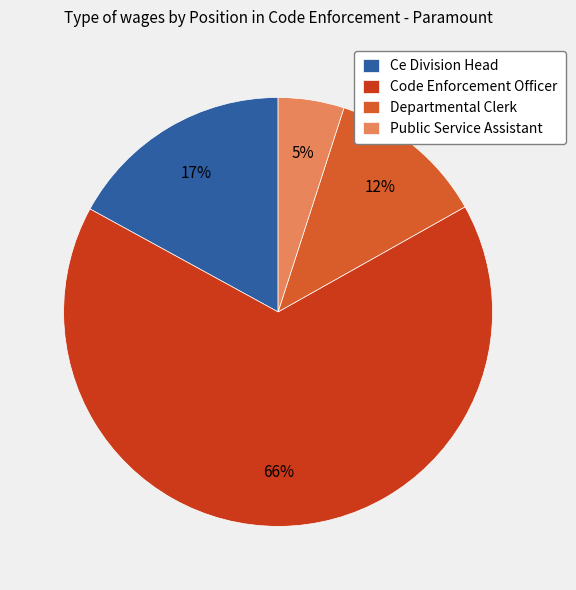

Rank the categories by value from highest to lowest.

Code Enforcement Officer, Ce Division Head, Departmental Clerk, Public Service Assistant